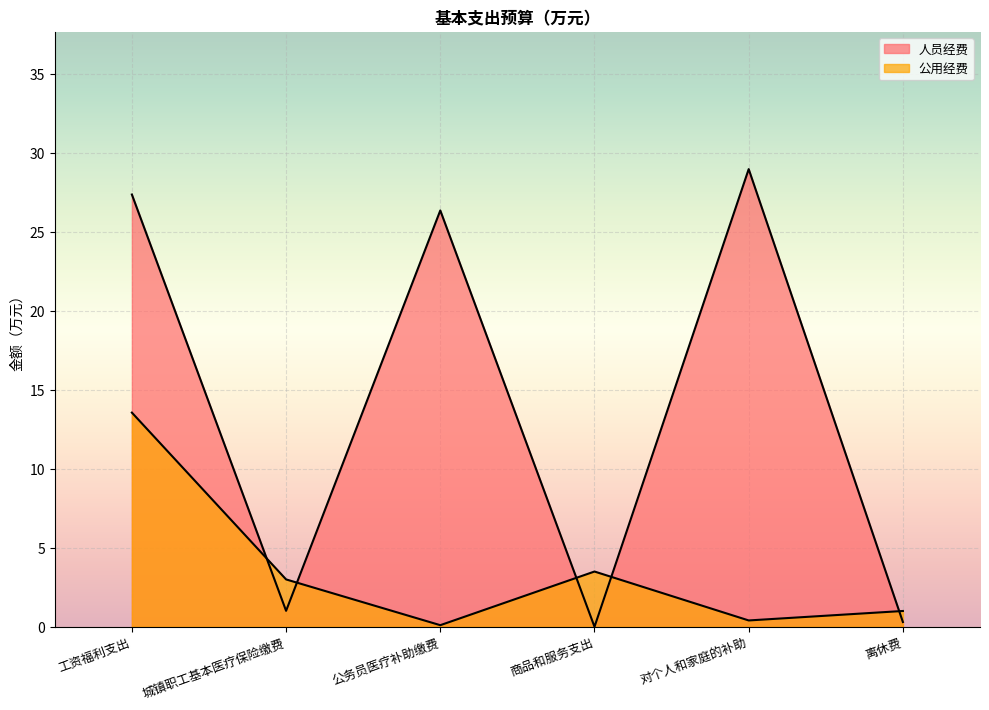

What is the sum of all 公用经费 values?

21.6